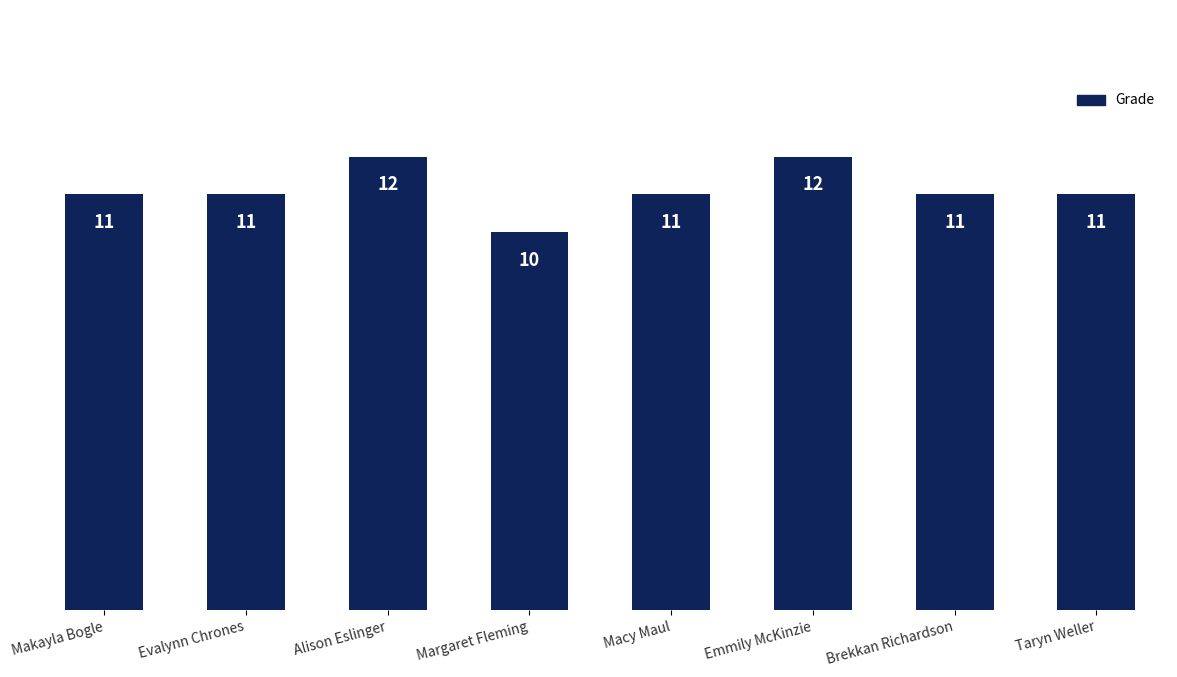

What is the average value?

11